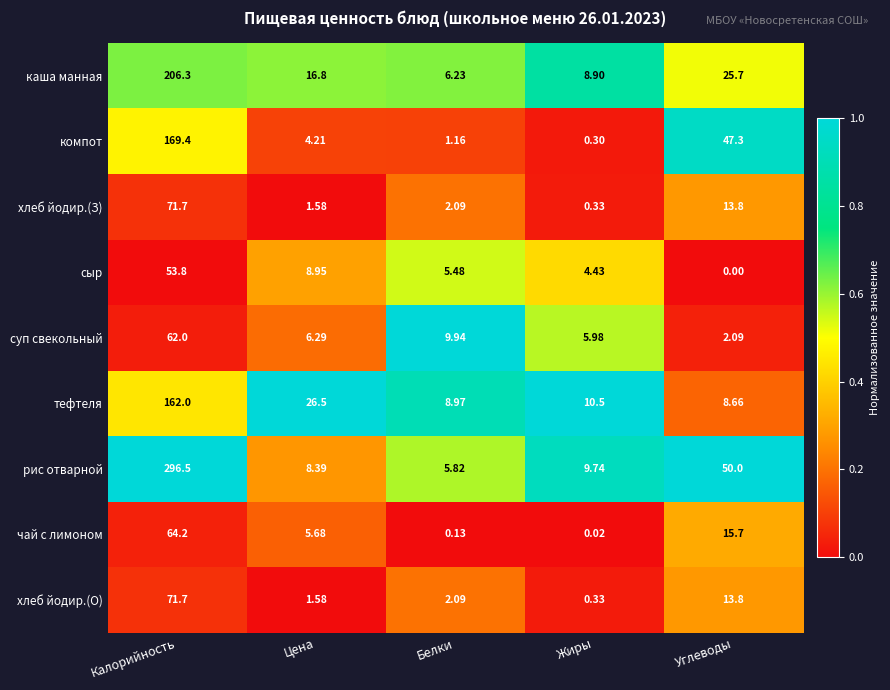

At which label does каша манная reach its minimum?

Белки